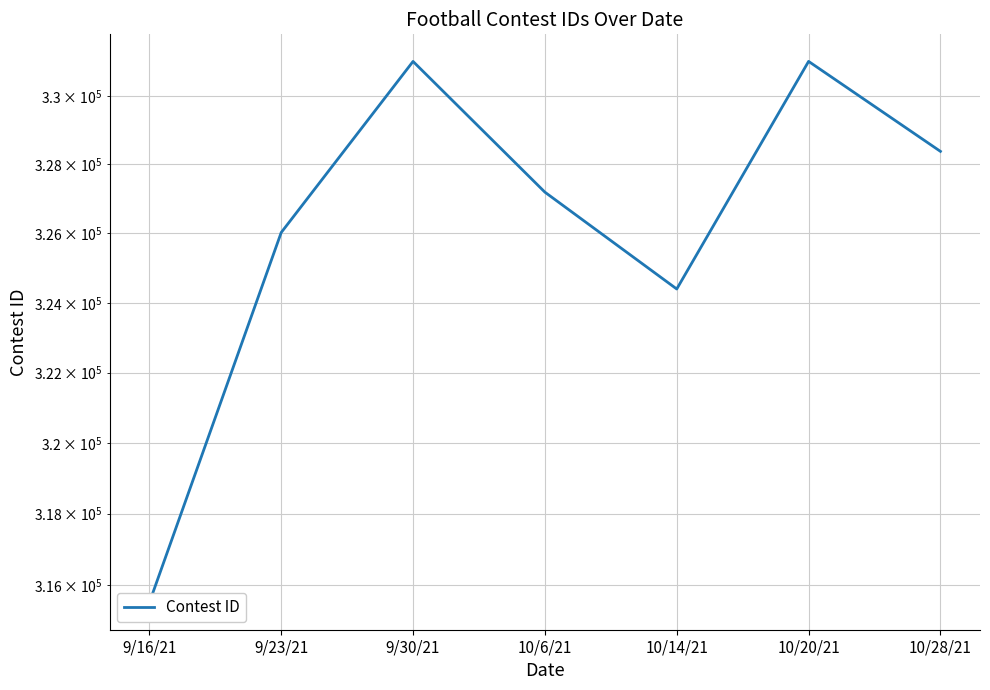

What is the value of the 5th point from the left?

324399